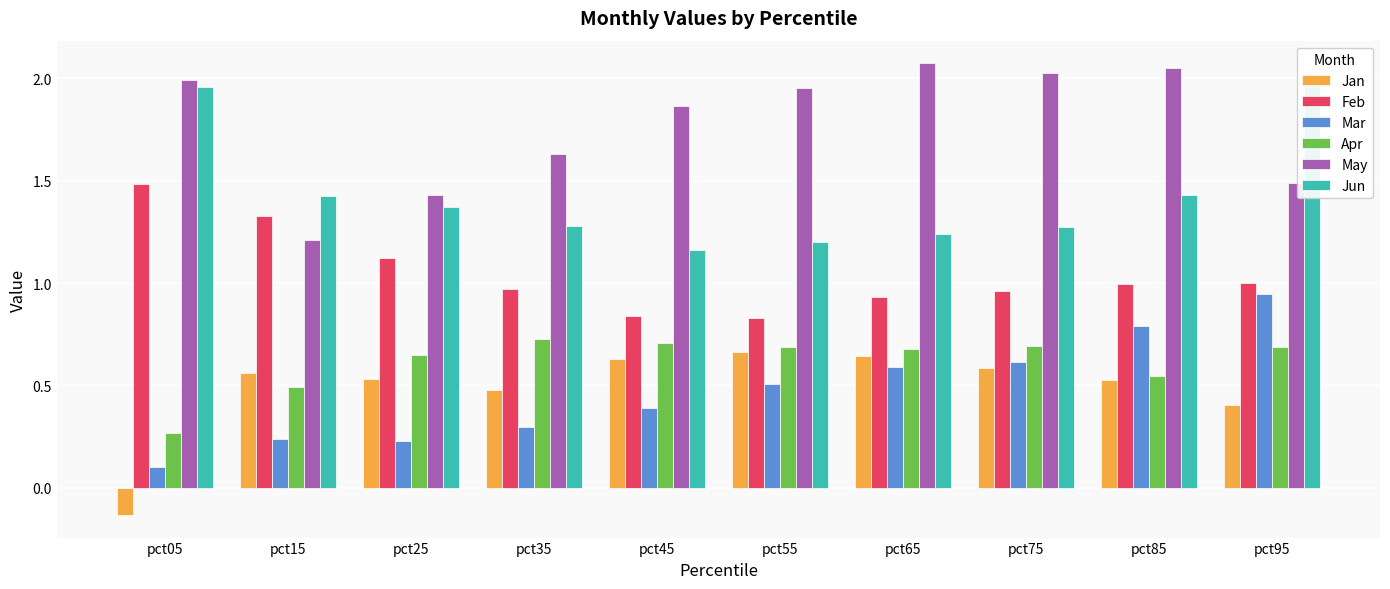

What is the sum of the May values at pct25 and pct75?

3.5